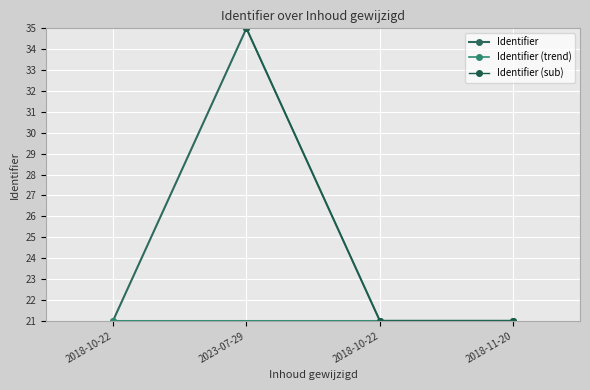

Reading left to right, what are all the values shown in this chart?

21.0	35.0	21.0	21.0